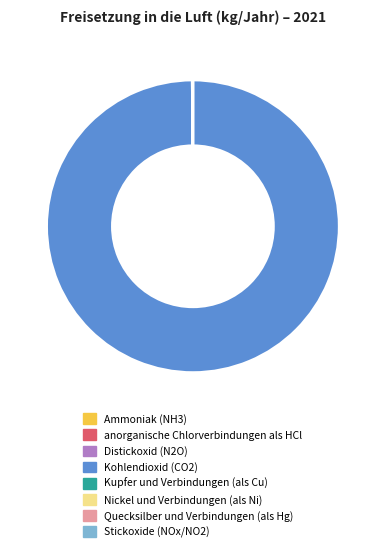

Is it true that Kohlendioxid (CO2) is 100% of the pie?

True